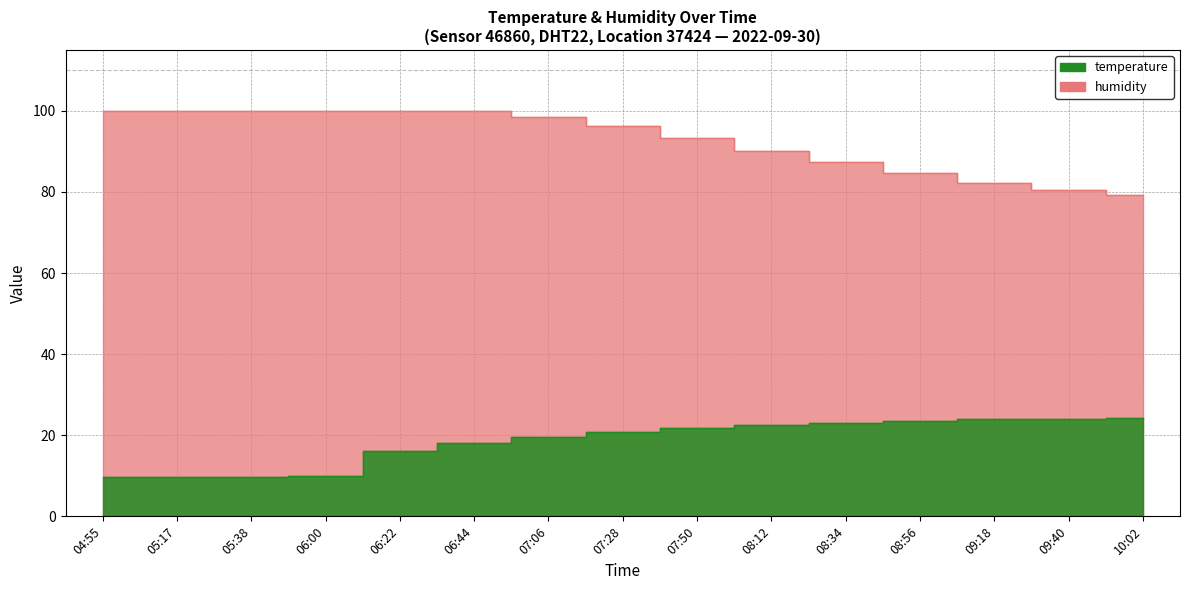

Reading right to left, what are all the values shown in this chart?

temperature: 24.2	24.1	23.9	23.6	23.1	22.5	21.9	20.8	19.5	18.1	16.2	10.0	9.8	9.7	9.8
humidity: 79.2	80.5	82.1	84.6	87.3	90.1	93.4	96.2	98.5	99.9	99.9	99.9	99.9	99.9	99.9